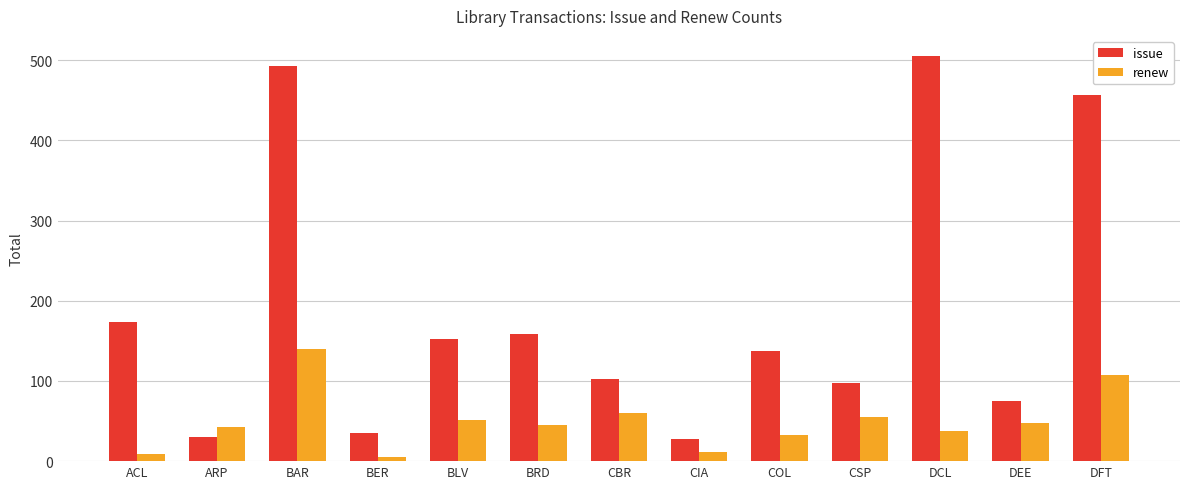

Are the bars grouped side by side (vs. stacked)?

Yes